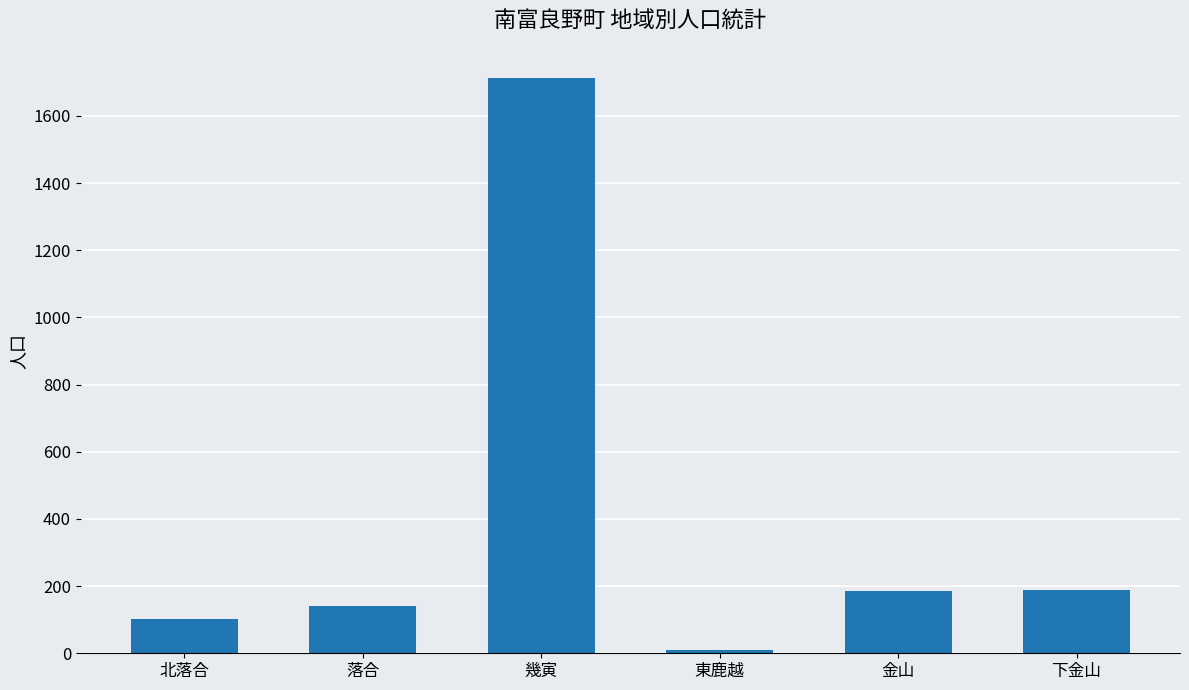

What is the average value?

390